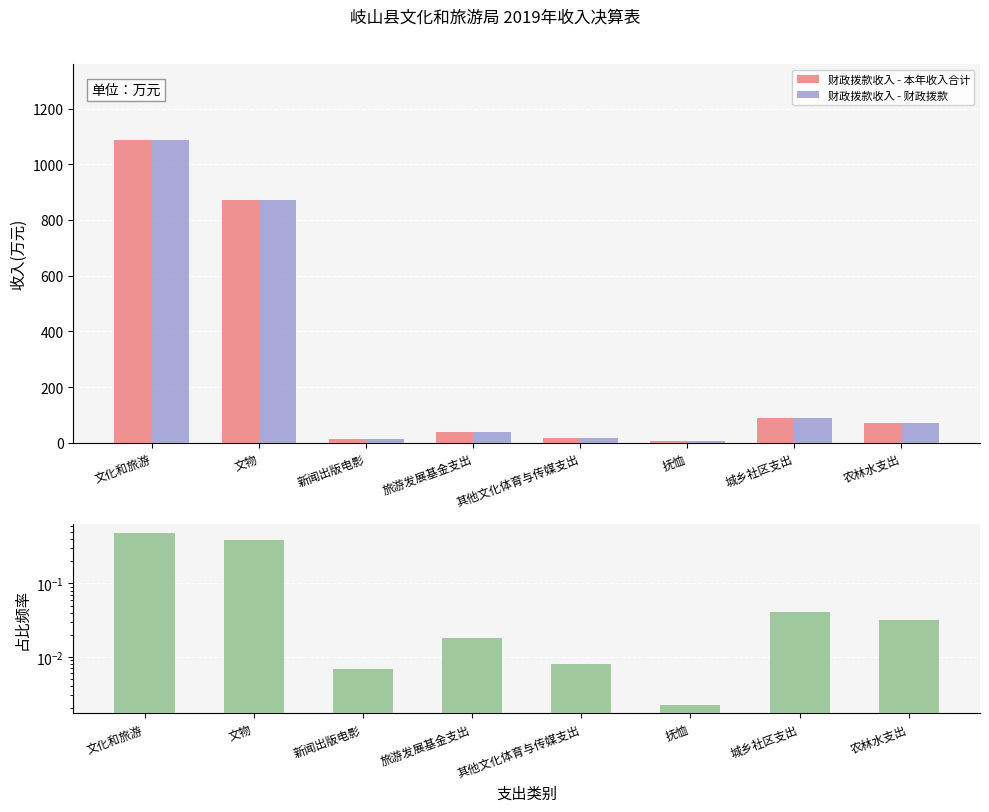

Which label corresponds to the smallest value in the chart?

抚恤